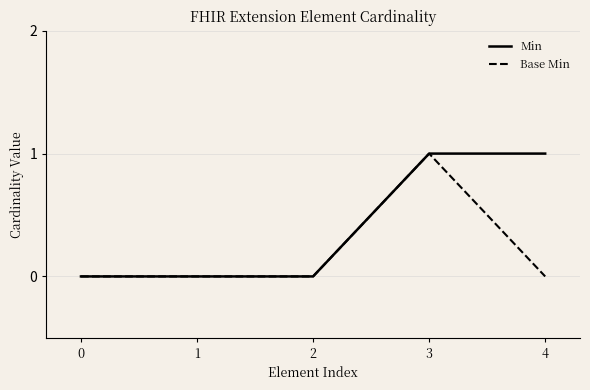

True or false: Min has a value of 1 at 4.

True